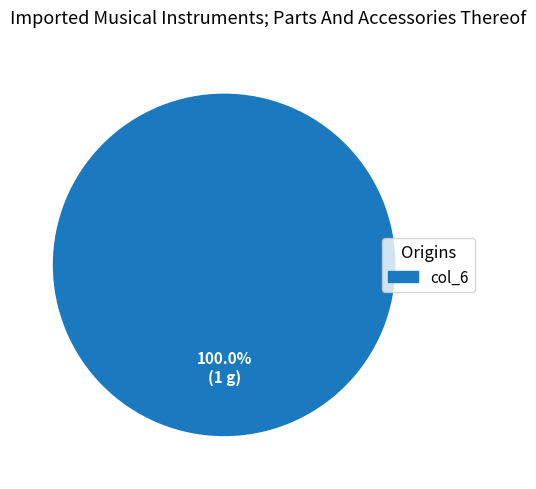

Is there any slice that represents more than half of the pie?

Yes